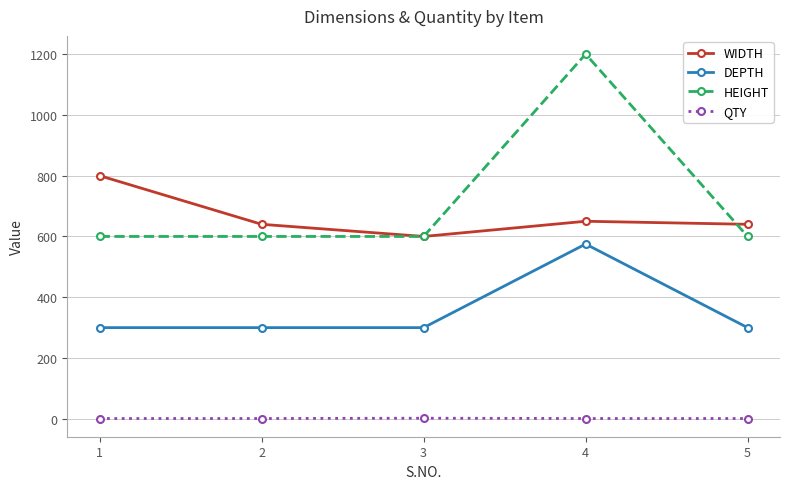

True or false: DEPTH and WIDTH cross at least once.

False